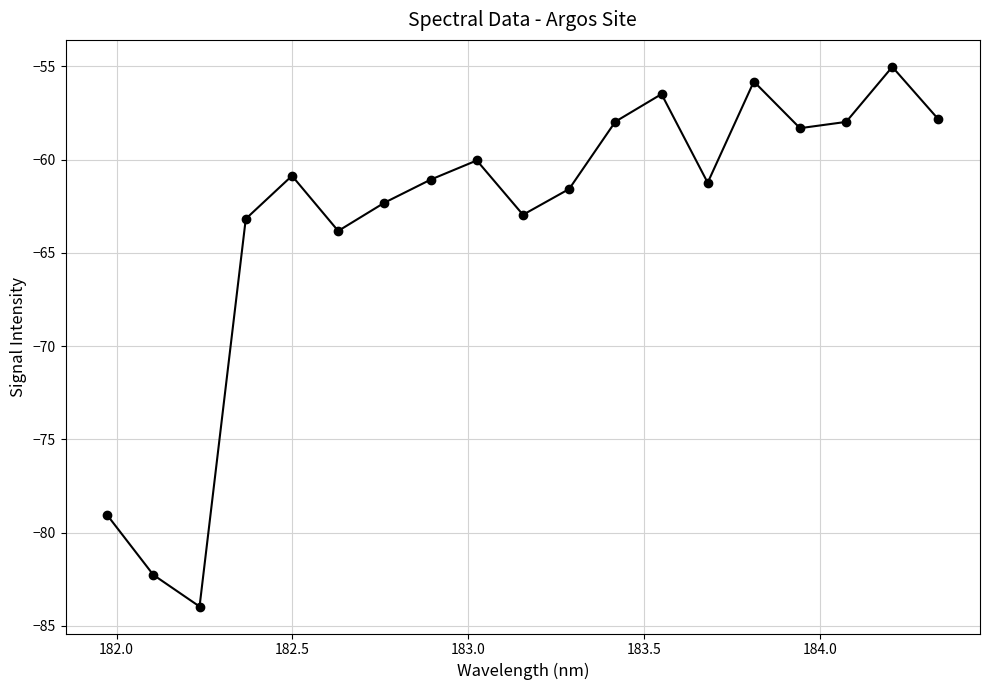

What is the value of the 12th point from the left?

-58.0